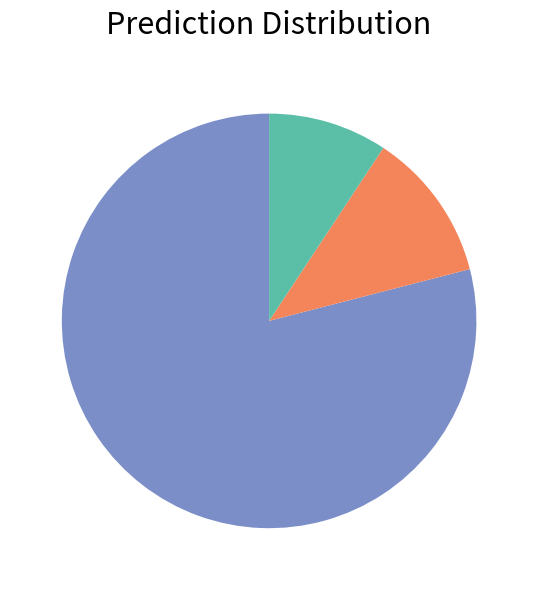

Is there any slice that represents more than half of the pie?

Yes